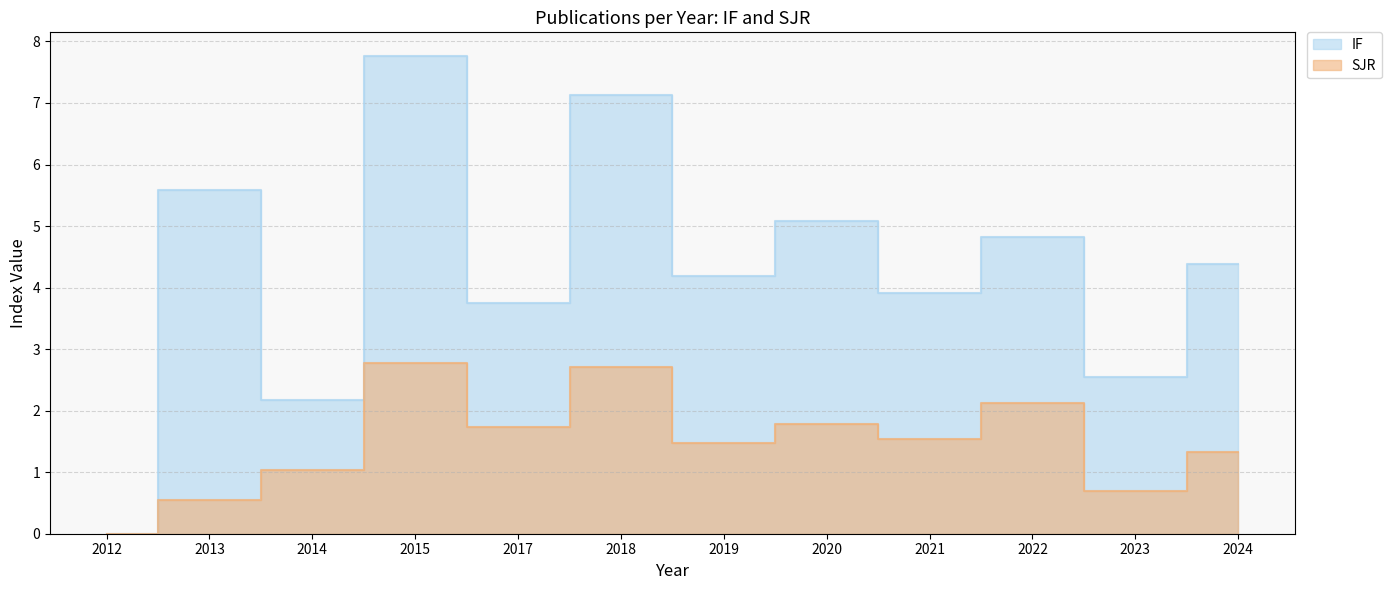

What is the greatest value displayed?

7.8